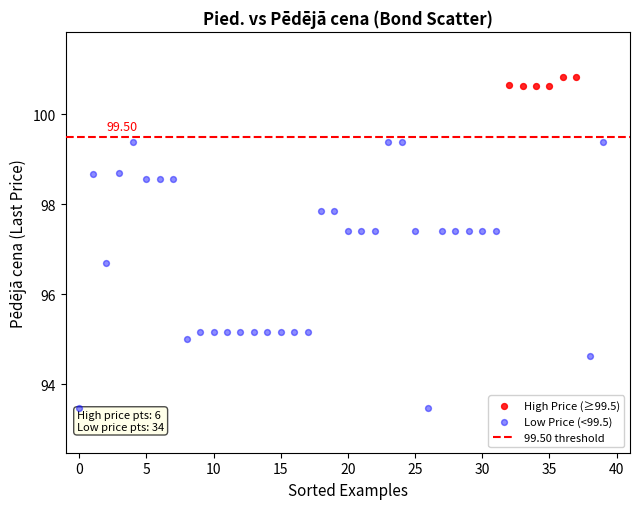

Which series has the largest Y range (max minus min)?

Low Price (<99.5)